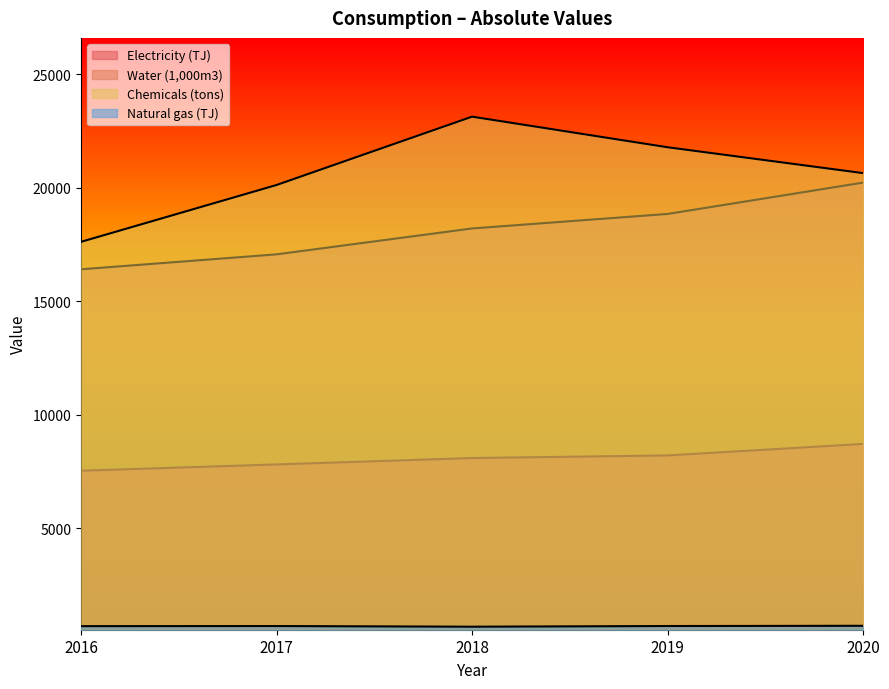

At which label does Electricity (TJ) reach its minimum?

2016